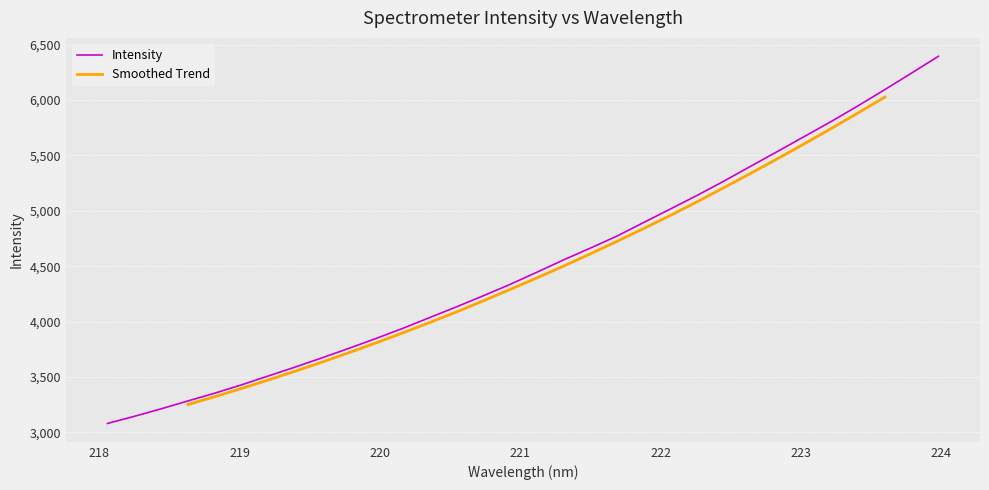

Reading left to right, what are all the values shown in this chart?

218.0596=3080.7	218.2508=3145.1	218.442=3213.0	218.6332=3284.2	218.8244=3354.3	219.0156=3429.8	219.2067=3509.9	219.3979=3590.1	219.589=3673.3	219.7801=3758.9	219.9712=3847.0	220.1623=3938.4	220.3533=4035.4	220.5444=4132.1	220.7354=4232.1	220.9264=4334.7	221.1174=4444.6	221.3083=4556.4	221.4993=4663.0	221.6902=4772.2	221.8812=4895.2	222.0721=5017.5	222.263=5140.6	222.4538=5269.5	222.6447=5403.7	222.8355=5537.0	223.0264=5671.7	223.2172=5806.8	223.408=5948.1	223.5987=6094.3	223.7895=6243.6	223.9802=6394.8